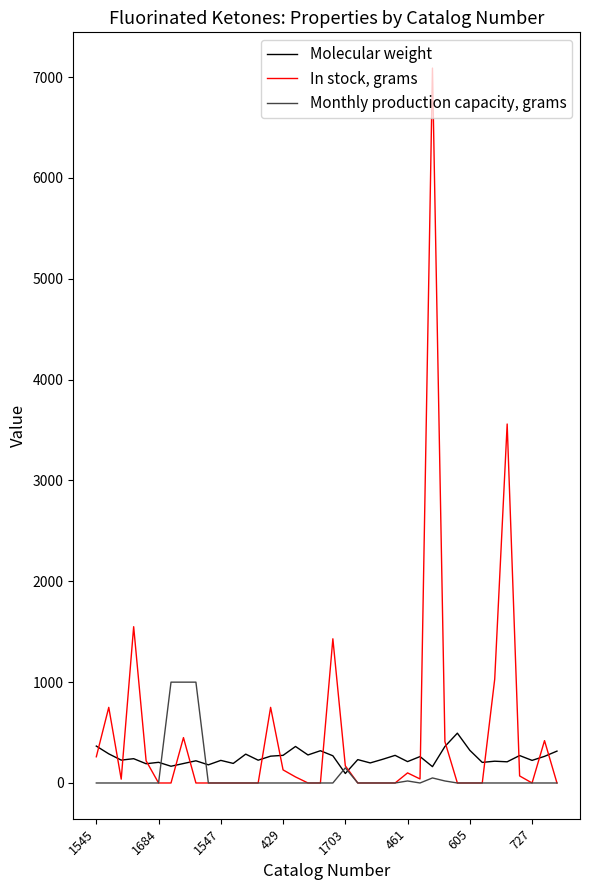

Rank the series by their maximum value, from highest to lowest.

In stock, grams, Monthly production capacity, grams, Molecular weight